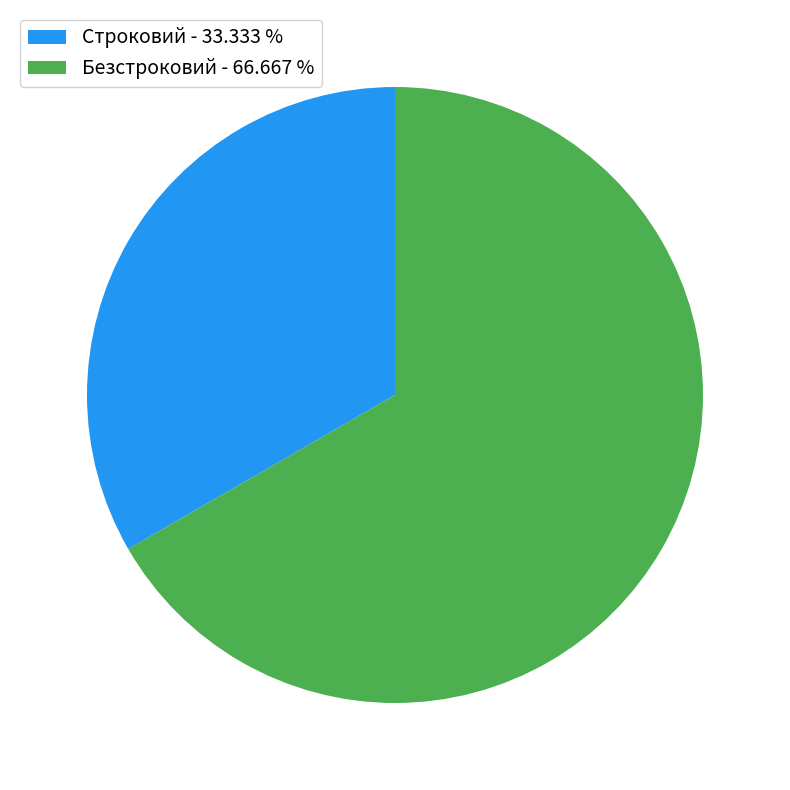

What is the smallest slice in the pie chart?

Строковий